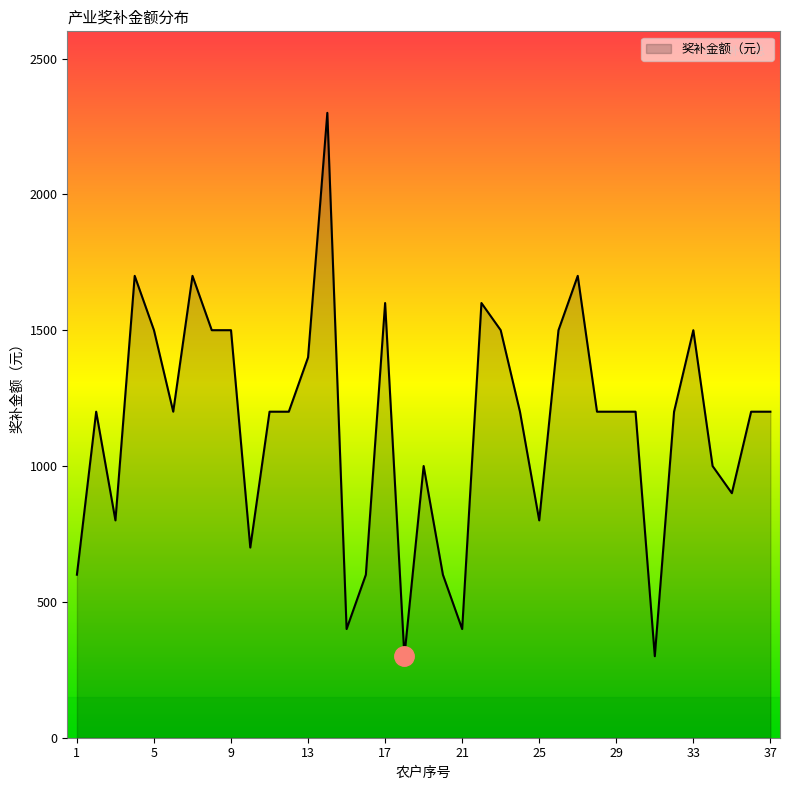

How many categories are shown in the chart?

37